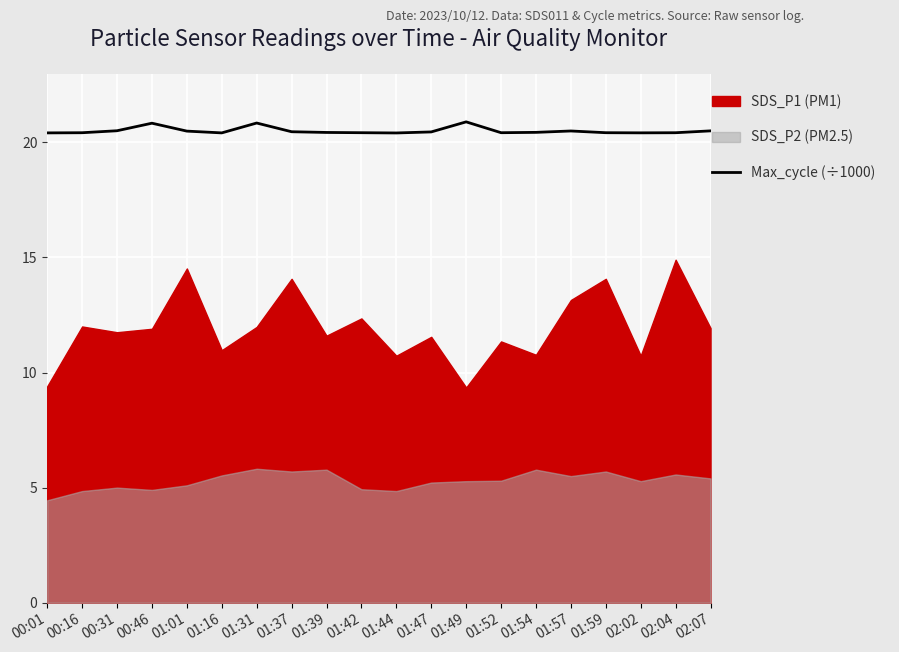

Where is the first local maximum?

00:46